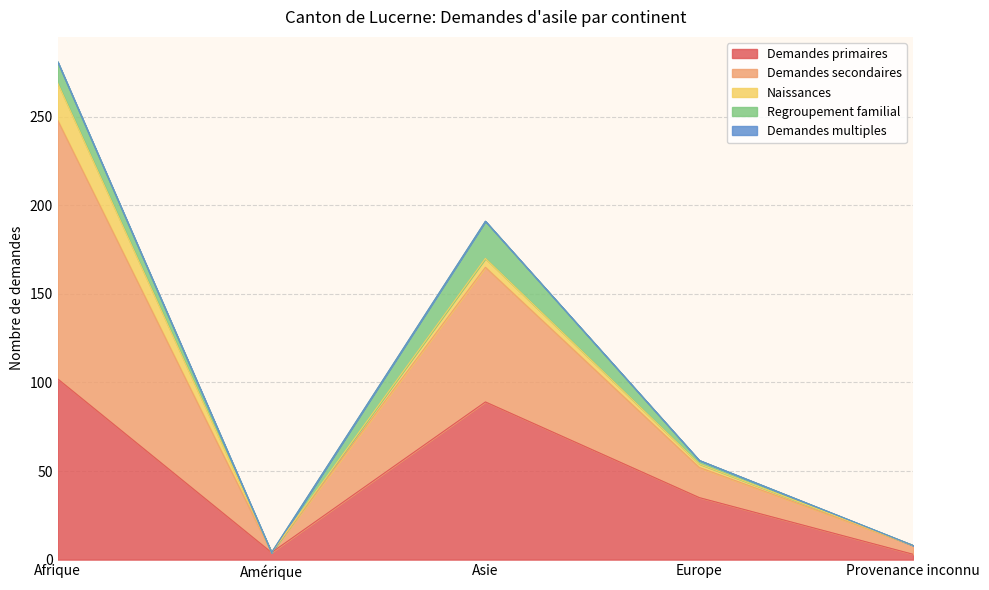

At how many categories does at least one series exceed 17?

3